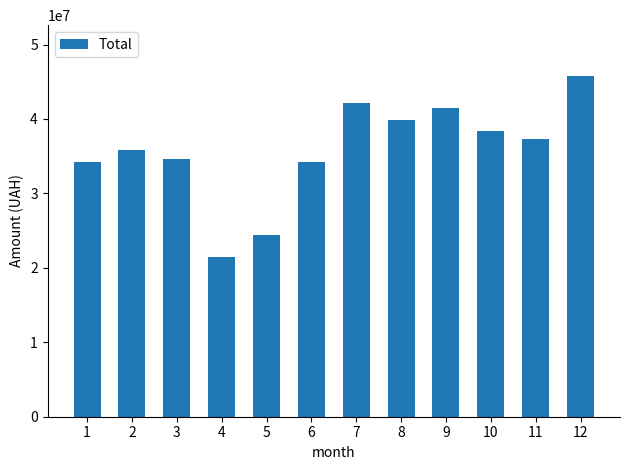

The chart shows a value of 39833232.7 at 8. True or false?

True